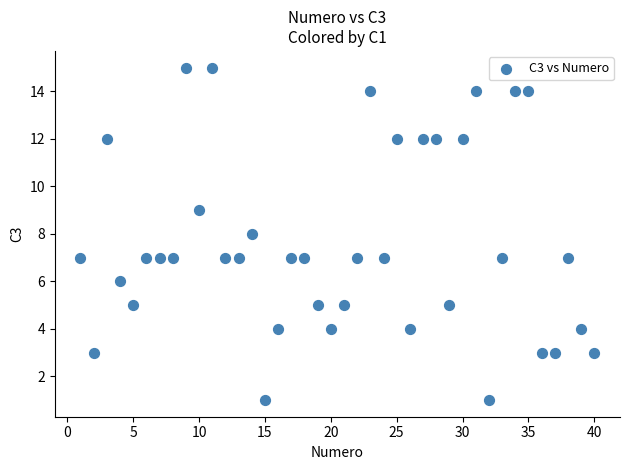

What is the range of Y values (max minus min)?

14